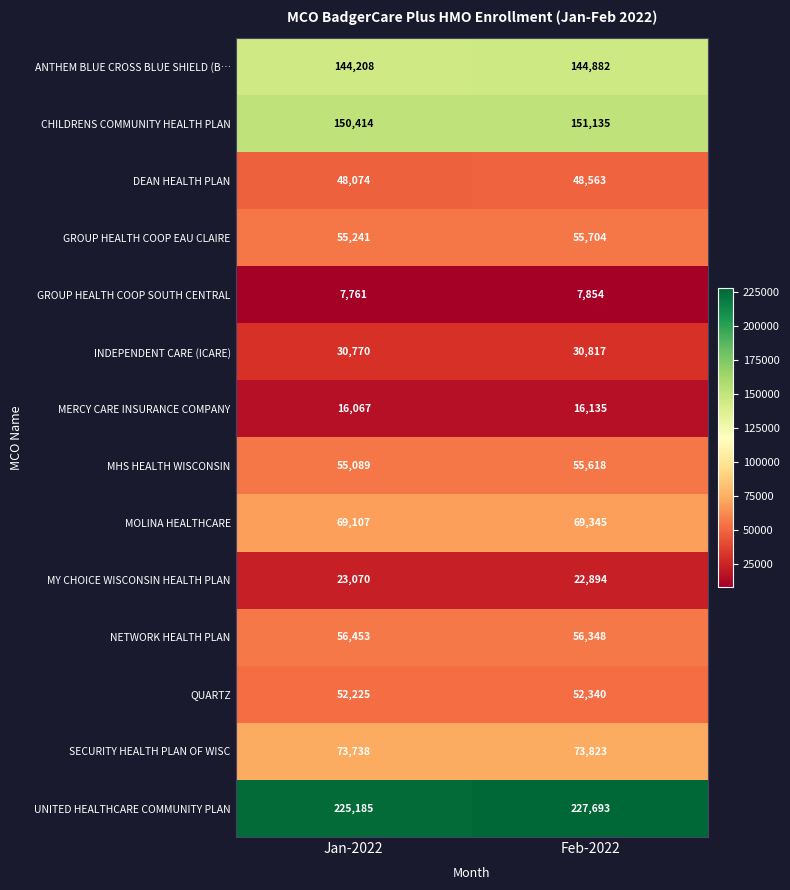

The value of MERCY CARE INSURANCE COMPANY at Feb-2022 is 23860. True or false?

False